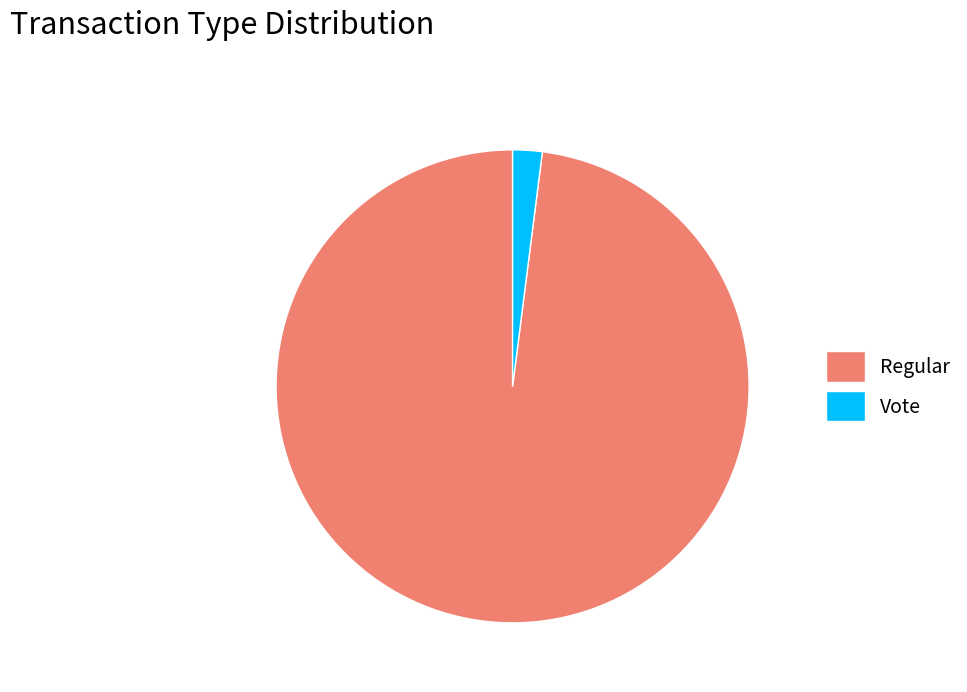

How many segments does this pie chart have?

2